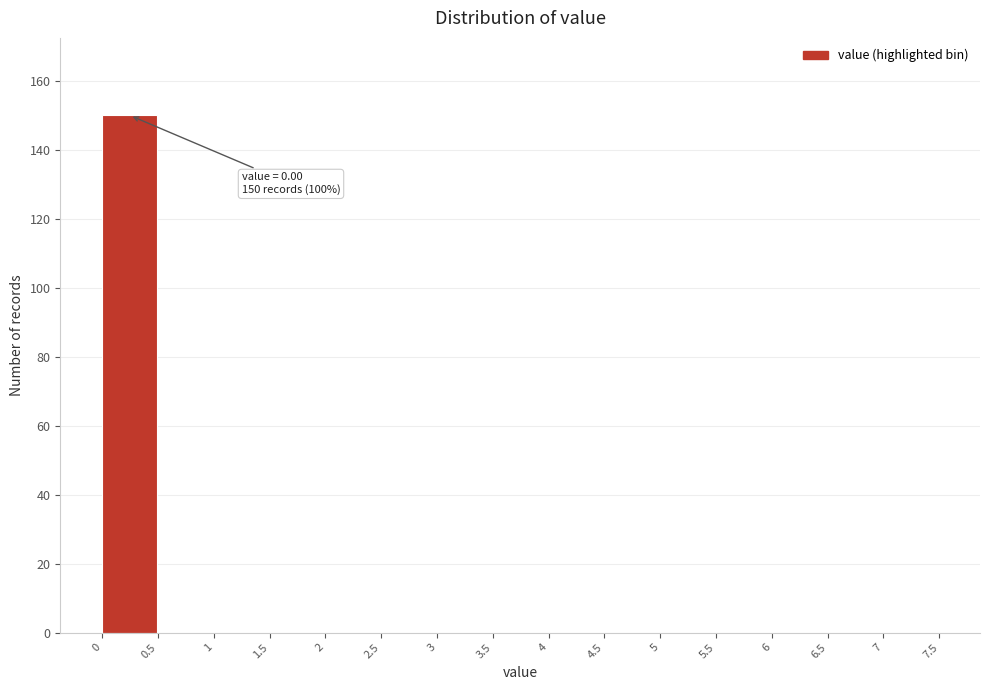

Over which range of the x-axis is the bar tallest?

0 to 0.5